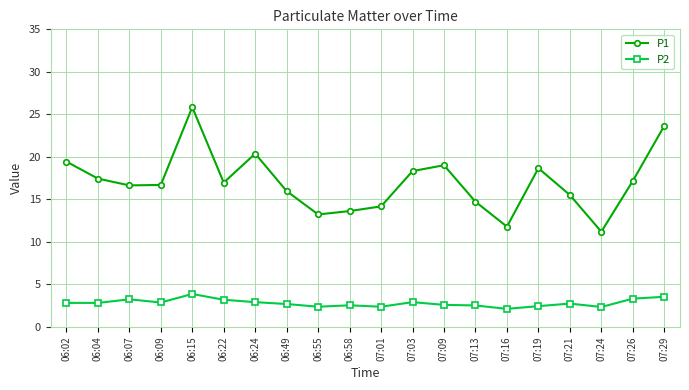

How many lines are shown in the chart?

2